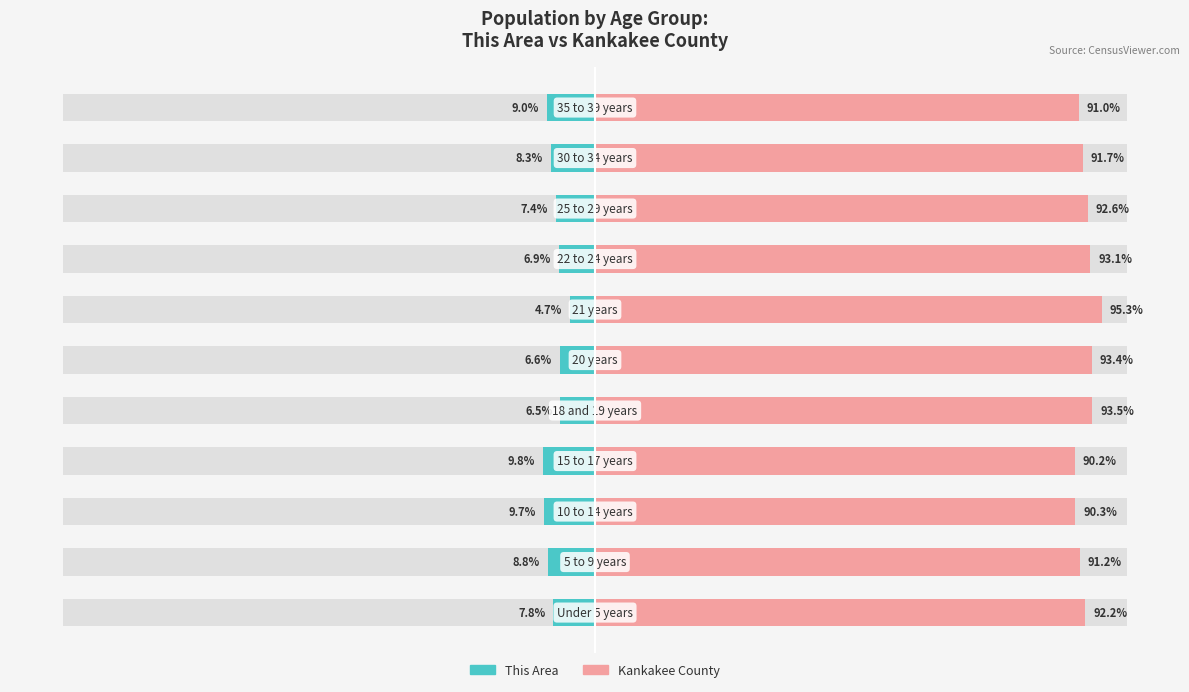

Is the value of Kankakee County at 2 greater than the value of This Area at 3?

Yes